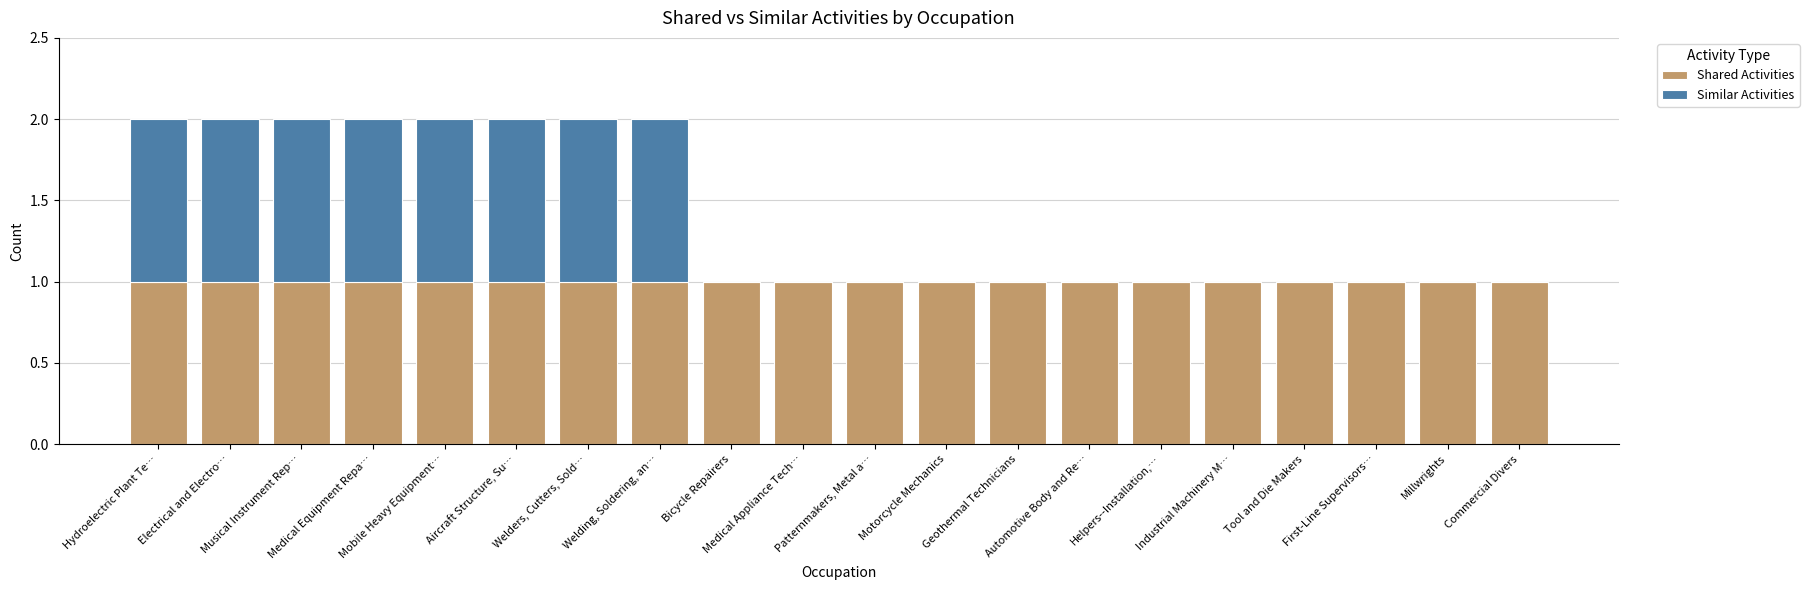

What is the sum of all Shared Activities values?

20